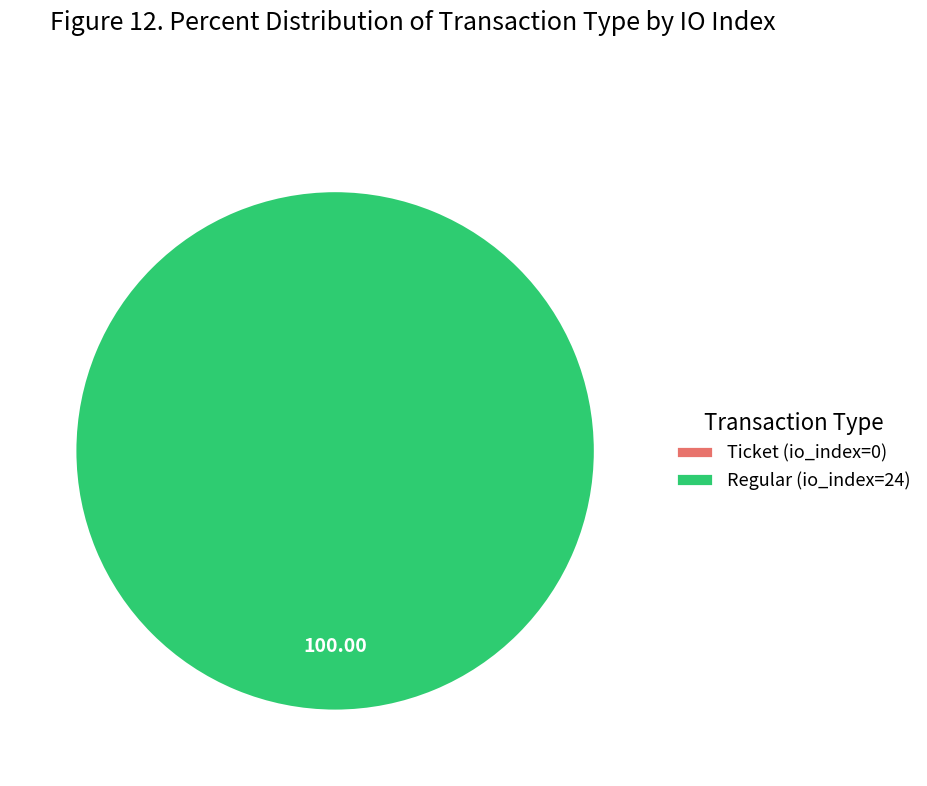

Is there a majority slice in this chart?

Yes